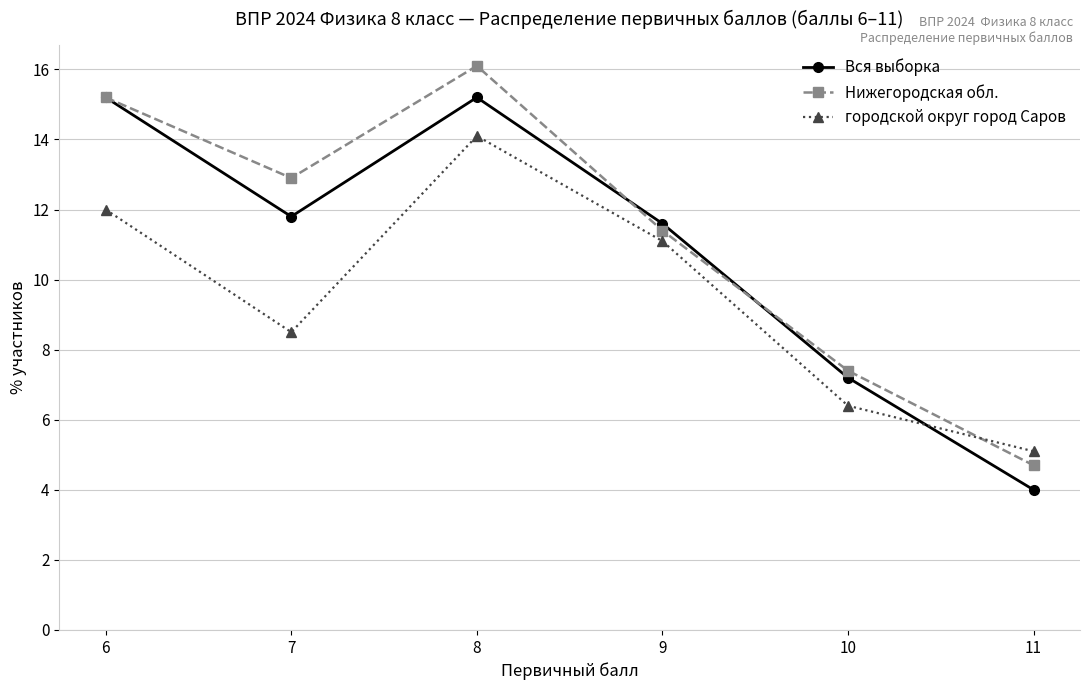

Which series changed the most between 10 and 11?

Вся выборка